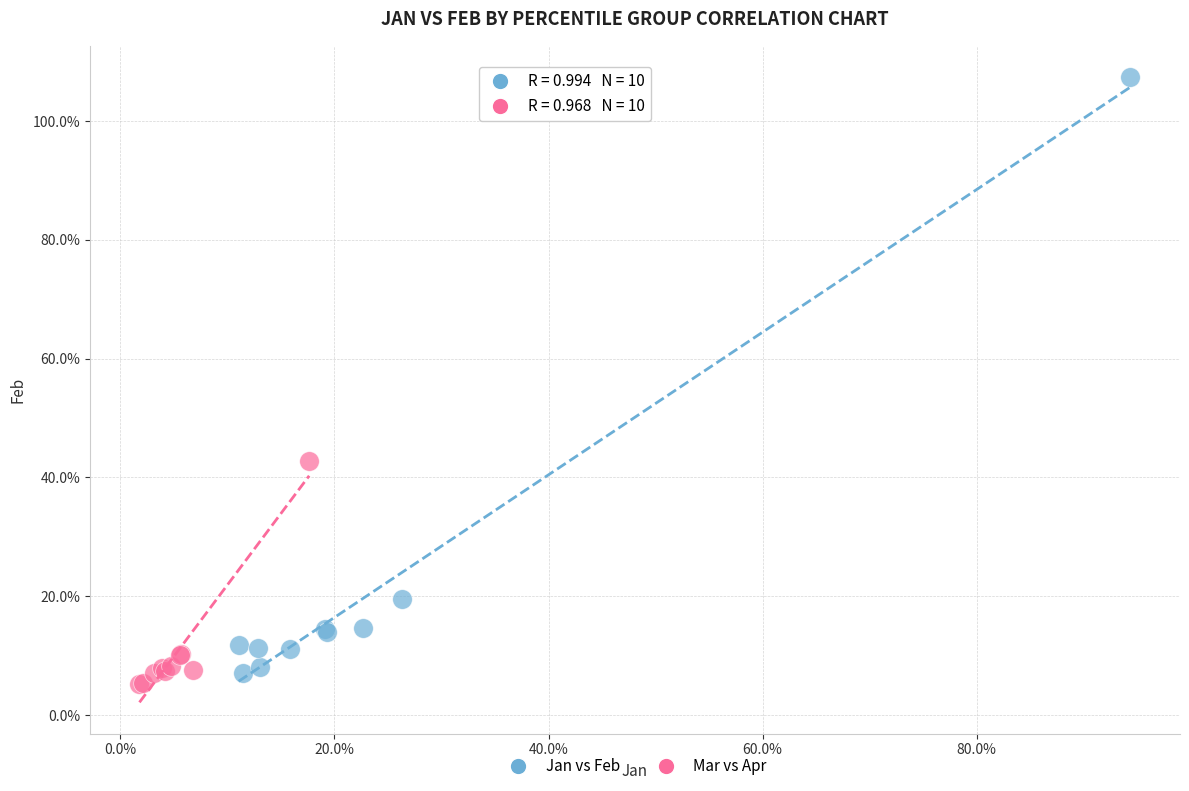

Which series has the widest spread of Y values?

Jan vs Feb